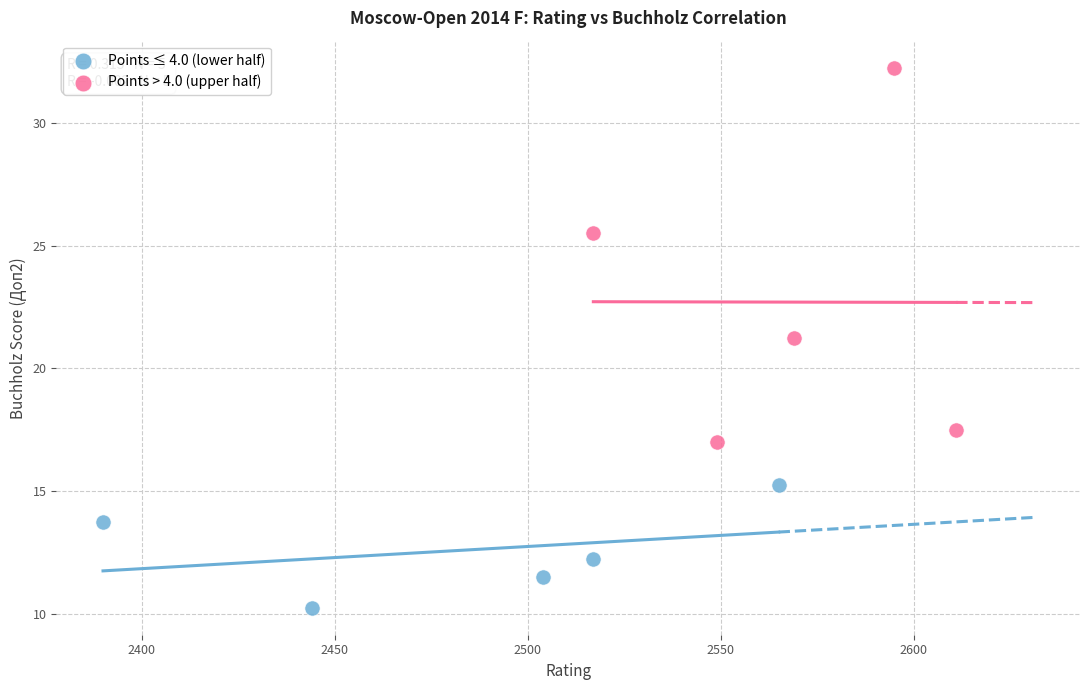

Which series contains the highest Y value?

Points > 4.0 (upper half)